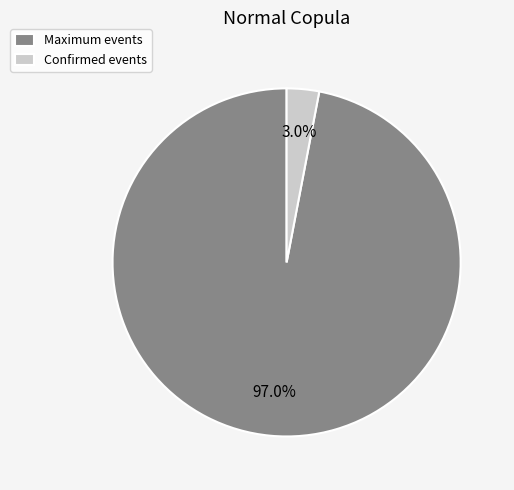

Which slice is the largest?

Maximum events